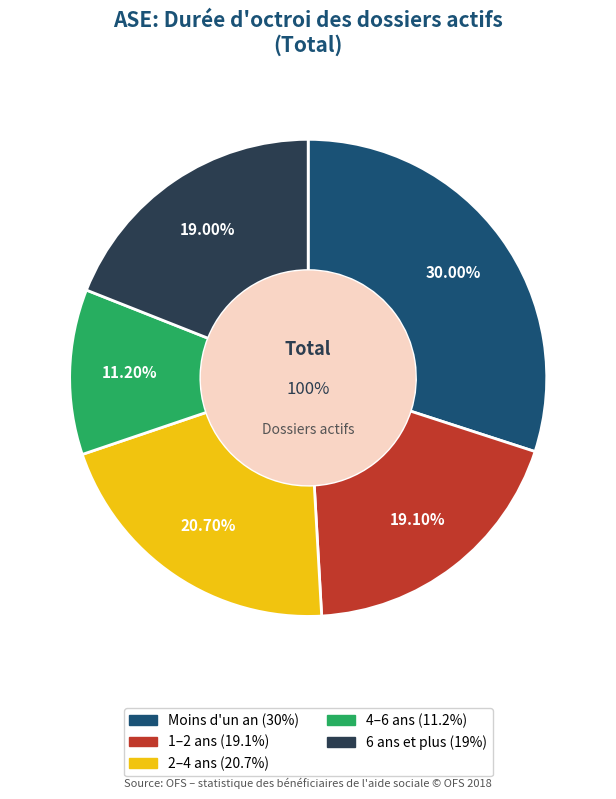

What is the total percentage of 1–2 ans and 2–4 ans?

39.8%